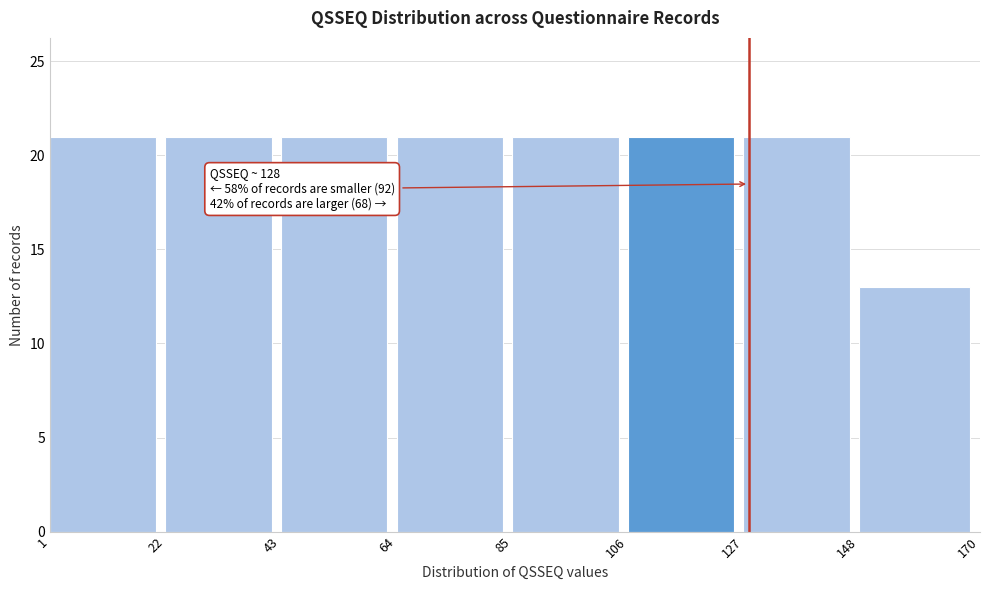

Reading right to left, extract all data points from this chart.

148=13	127=21	106=21	85=21	64=21	43=21	22=21	1=21